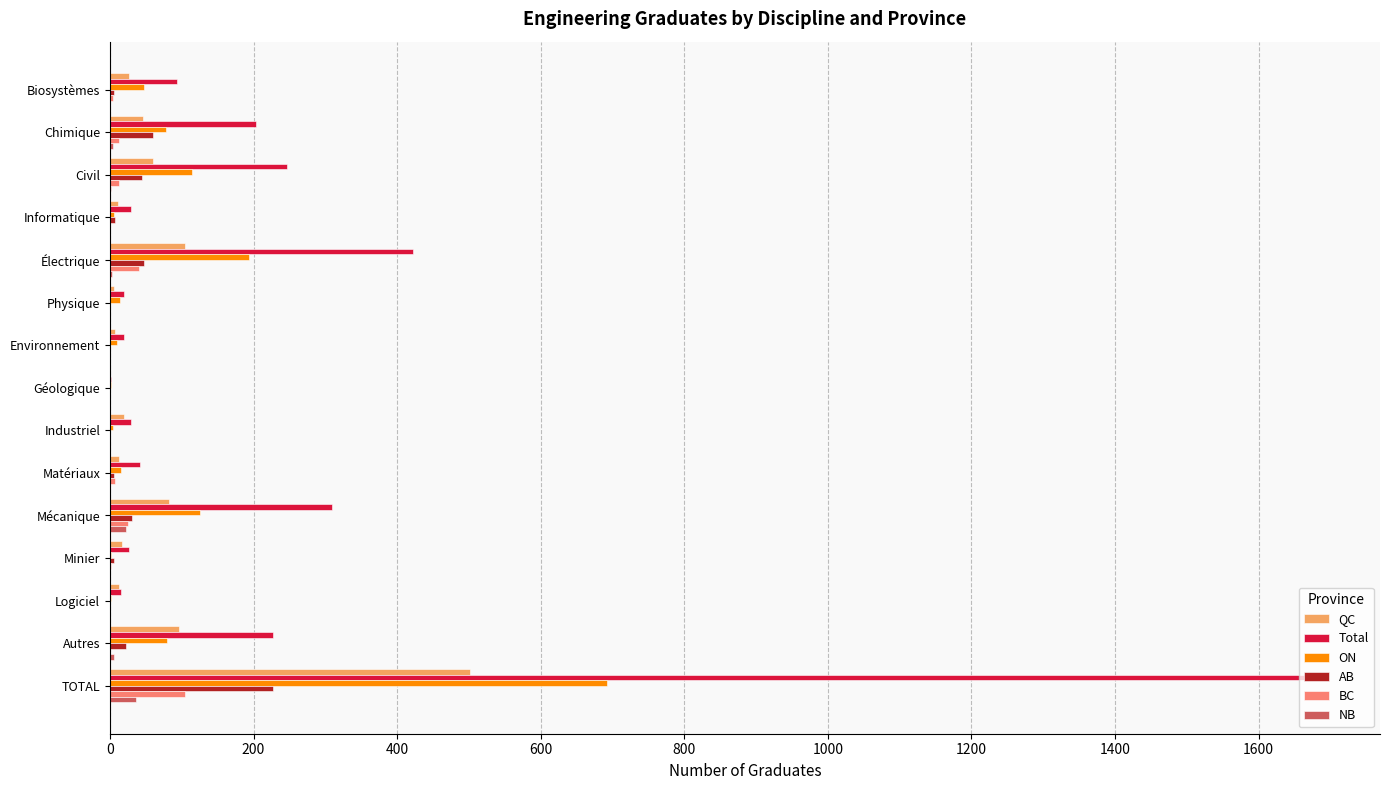

Which series changed the most between Minier and TOTAL?

Total